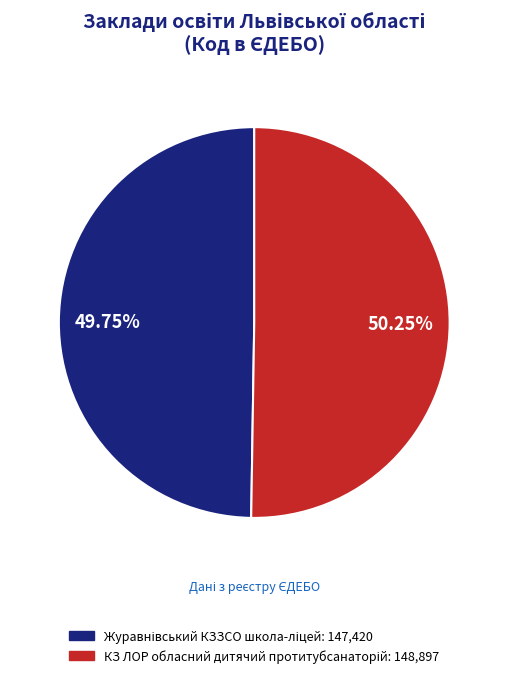

Does any single category account for the majority?

Yes